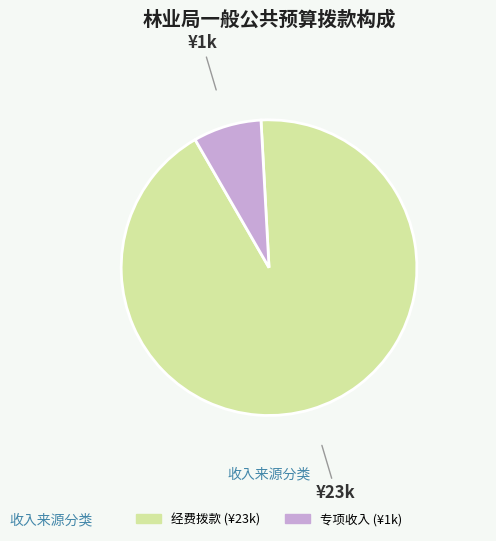

What is the majority slice?

经费拨款